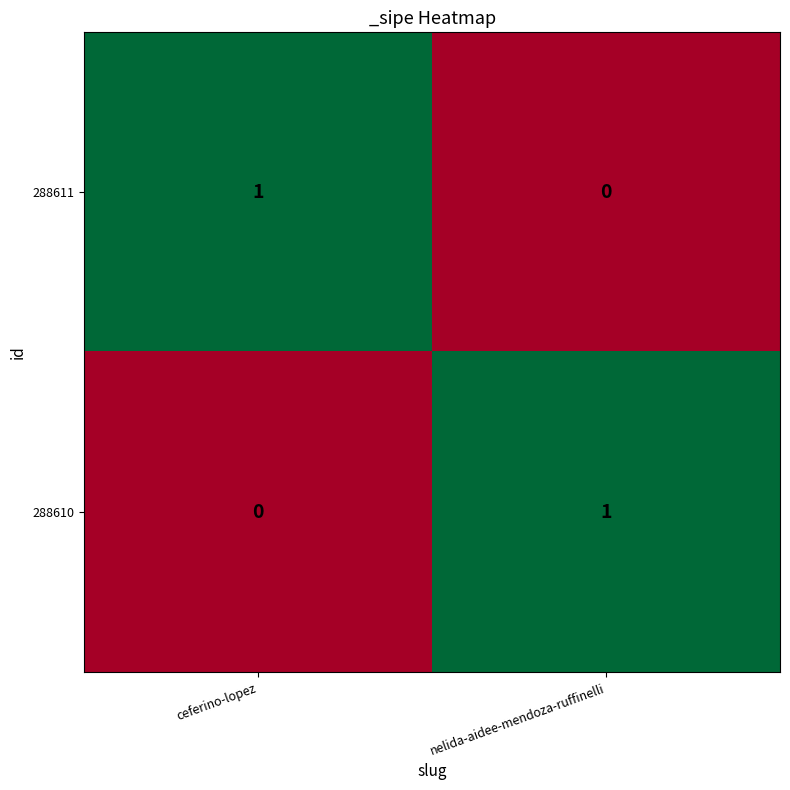

Reading left to right, list all the values displayed in this chart.

288611: 1	0
288610: 0	1